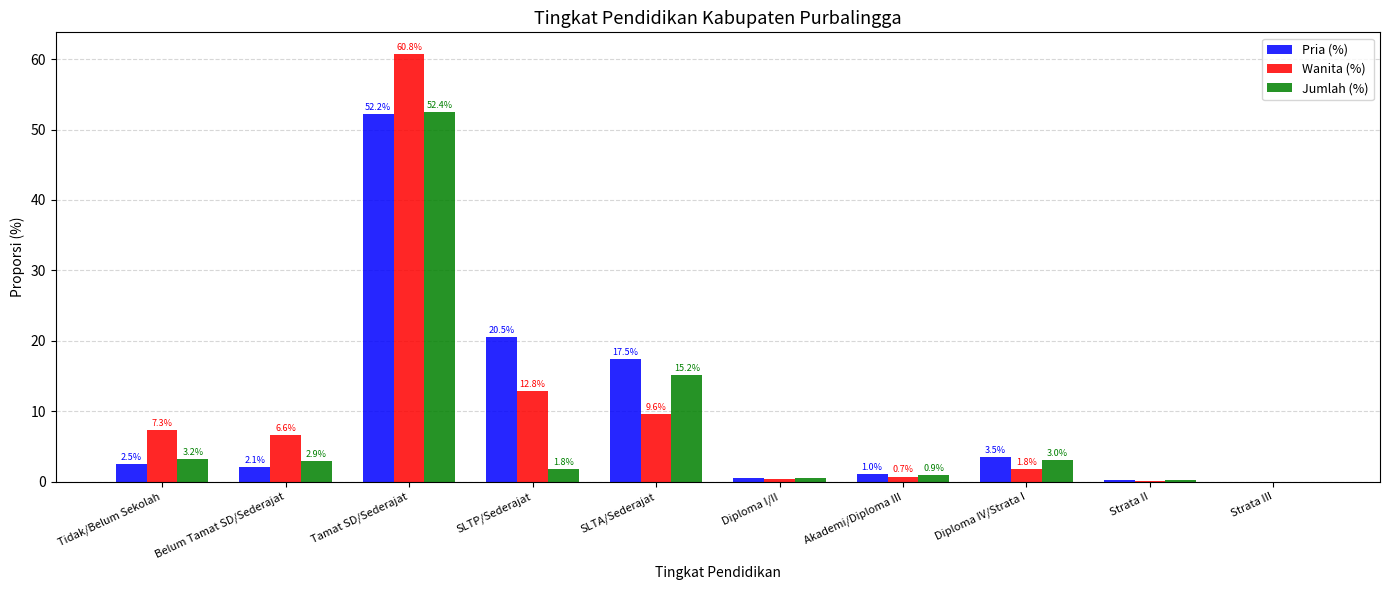

What is the highest value of the Pria (%) series?

52.2